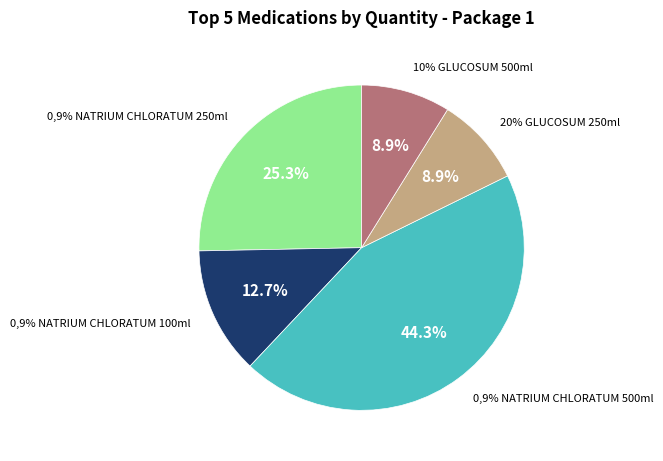

Does 0,9% NATRIUM CHLORATUM 100ml account for over 50% of the chart?

No